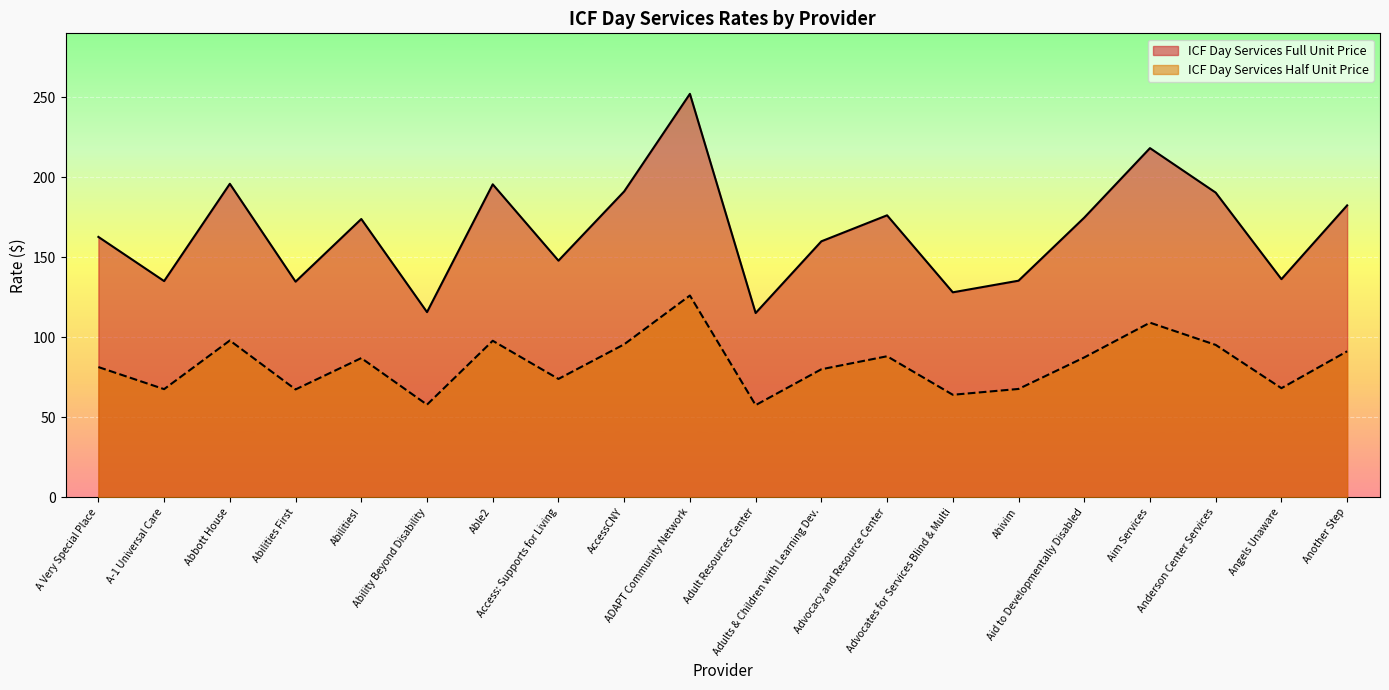

What is the spread (max minus min) of values at Ability Beyond Disability?

57.9